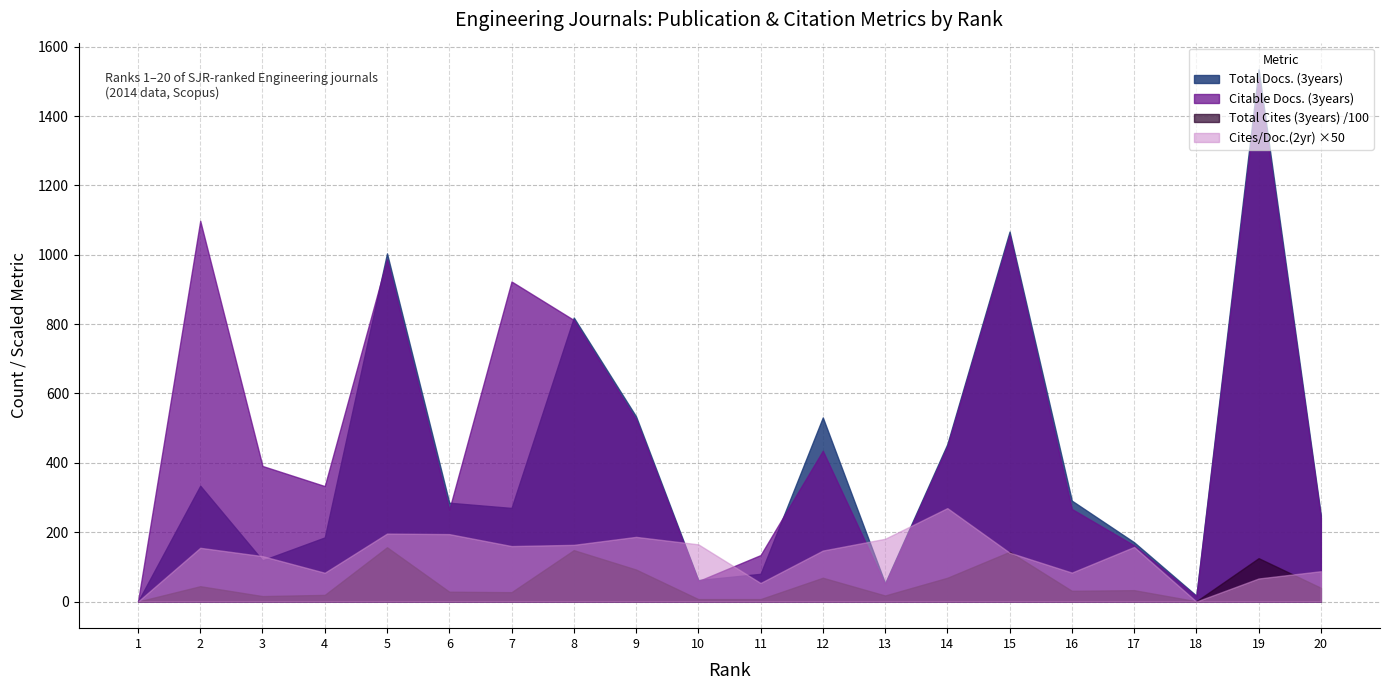

True or false: Total Cites (3years) and Total Docs. (3years) cross at least once.

False